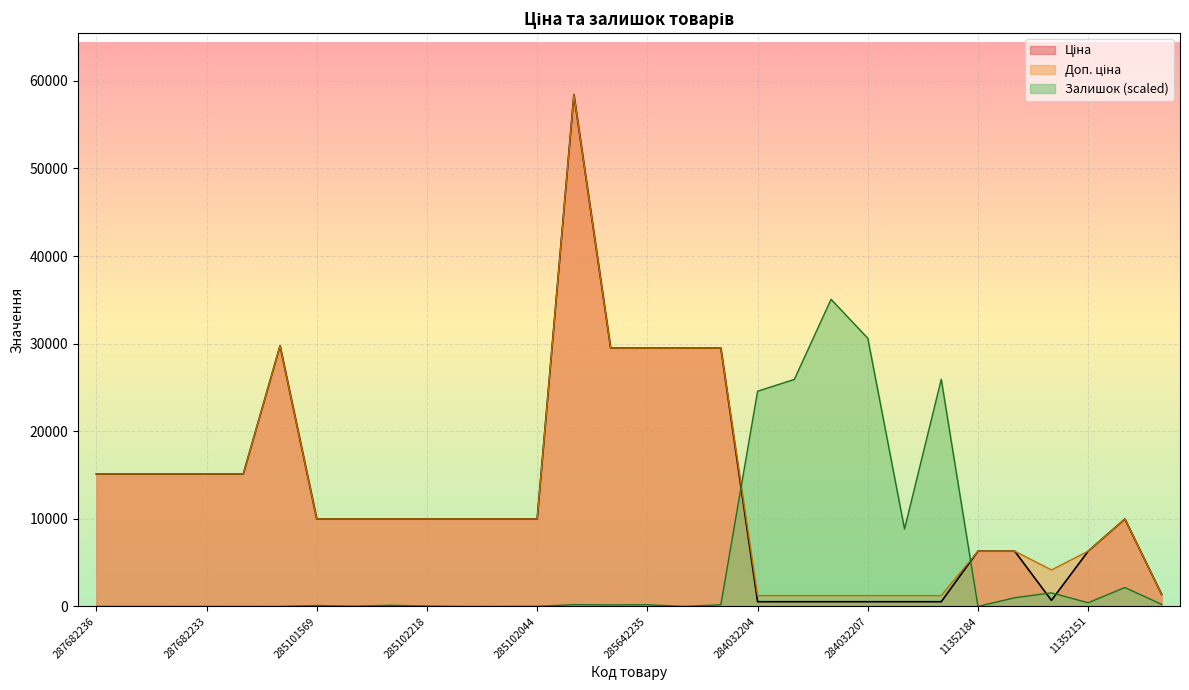

What is the total value across all series at 11352151?

13041.1